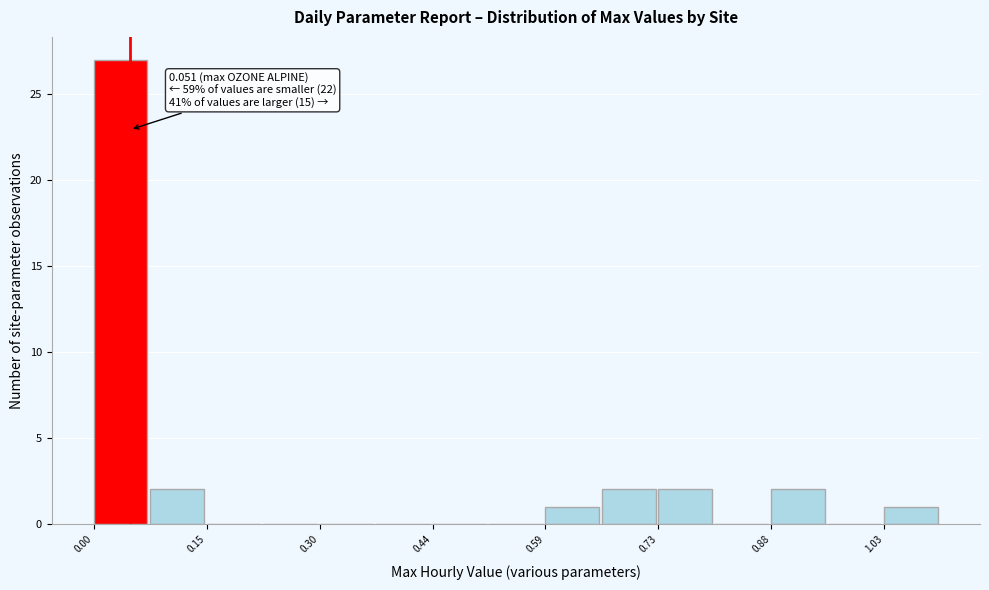

Read against the x-axis, roughly where is the centre of the tallest bar?

0.04